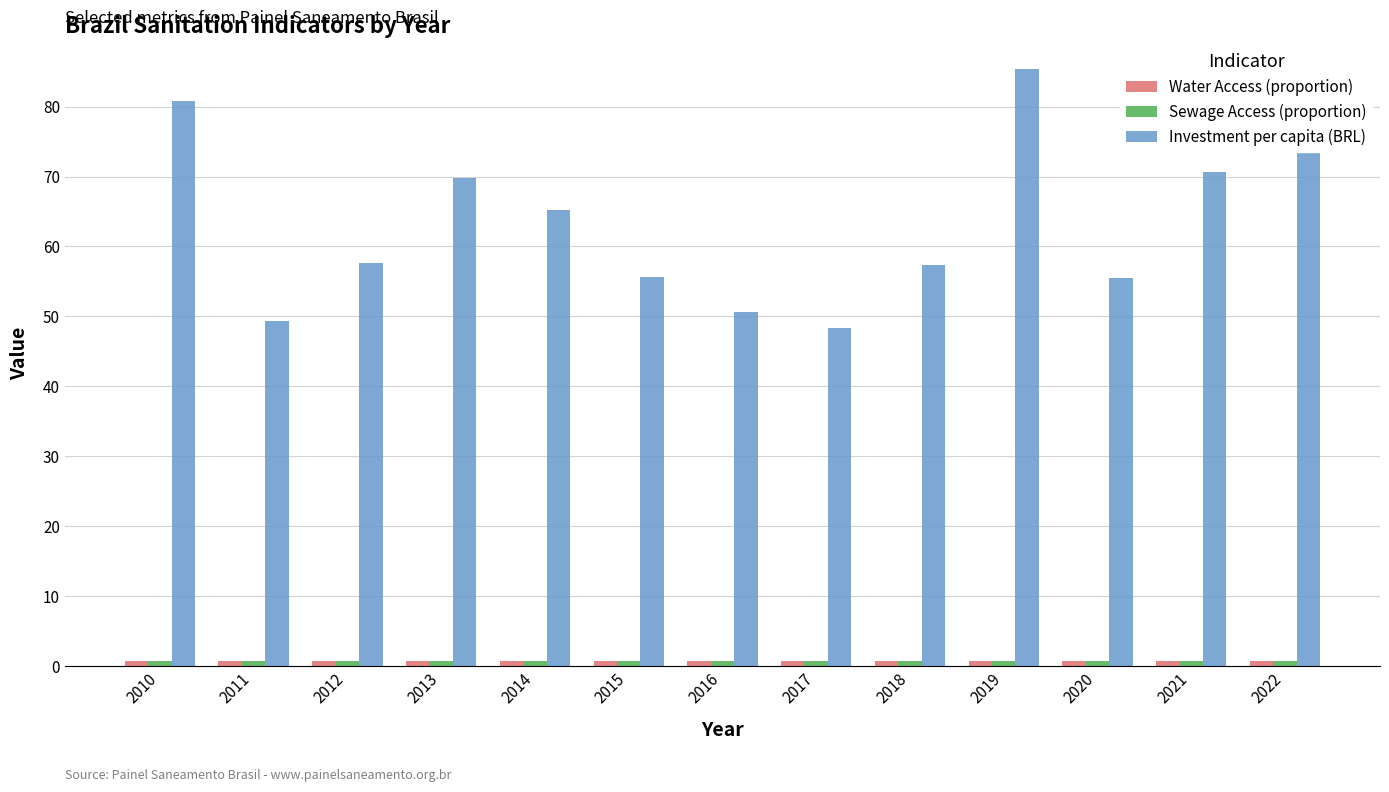

What is the difference between the Investment per capita (BRL) values at 2010 and 2016?

30.1